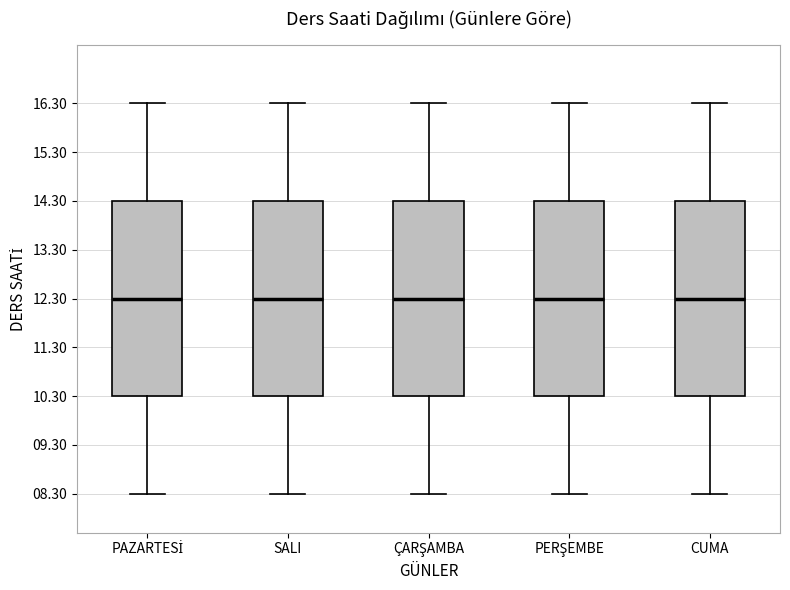

Where does the lower whisker of the box for ÇARŞAMBA end on the y-axis? The values are not printed on the chart, so give them approximately, as read against the axis.

8.3